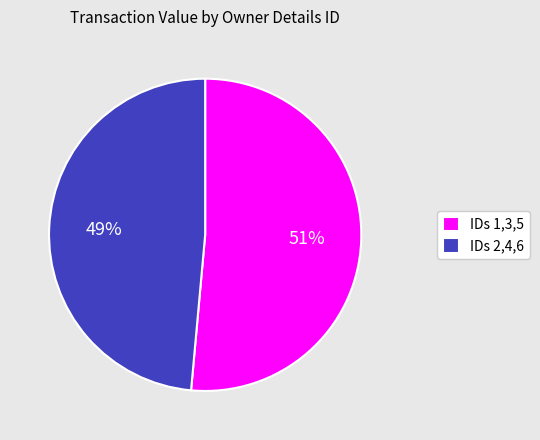

Which has a higher value, IDs 2,4,6 or IDs 1,3,5?

IDs 1,3,5